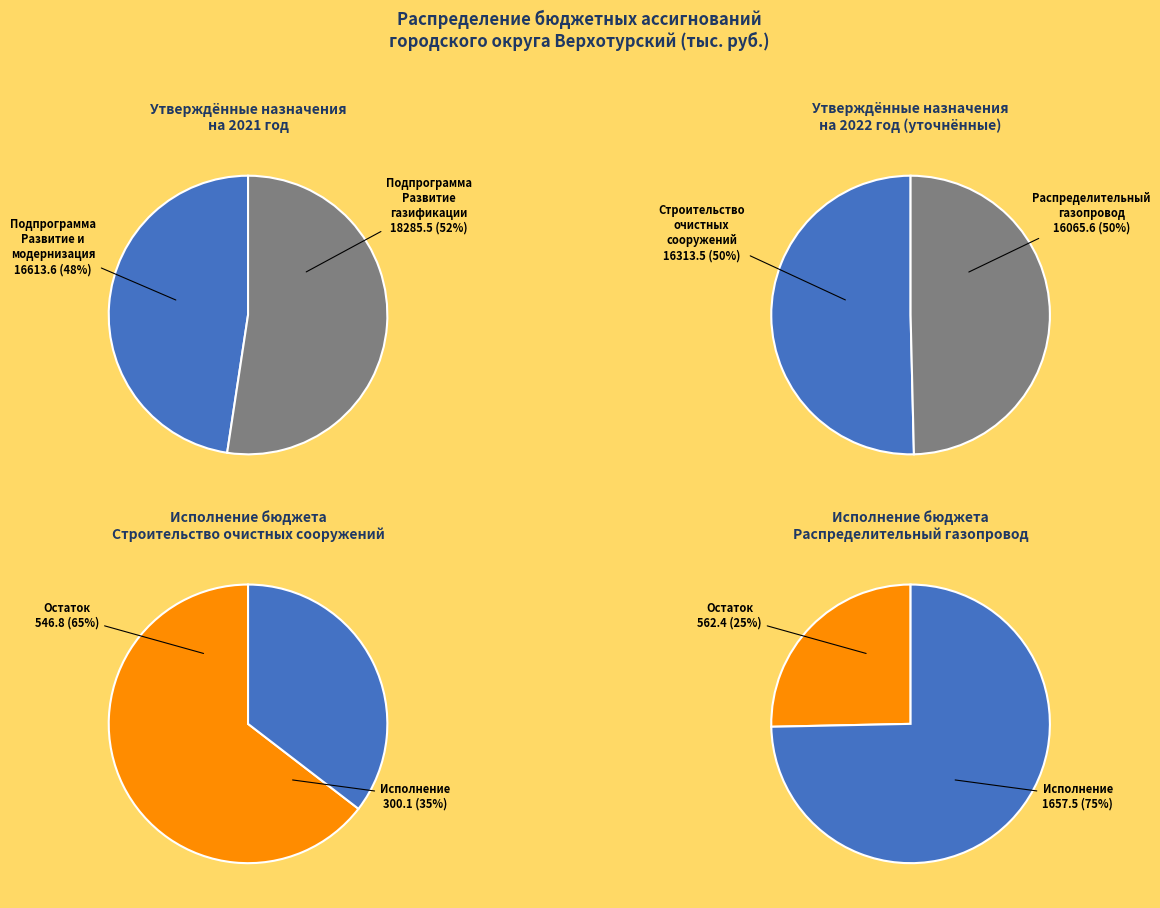

What is the smallest slice in the pie chart?

Подпрограмма Развитие и модернизация